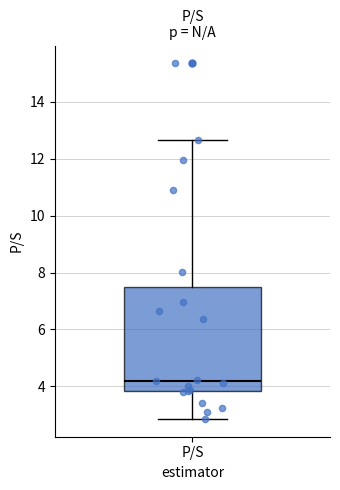

Where is the upper edge of the box for P/S on the y-axis? The values are not printed on the chart, so give them approximately, as read against the axis.

7.4